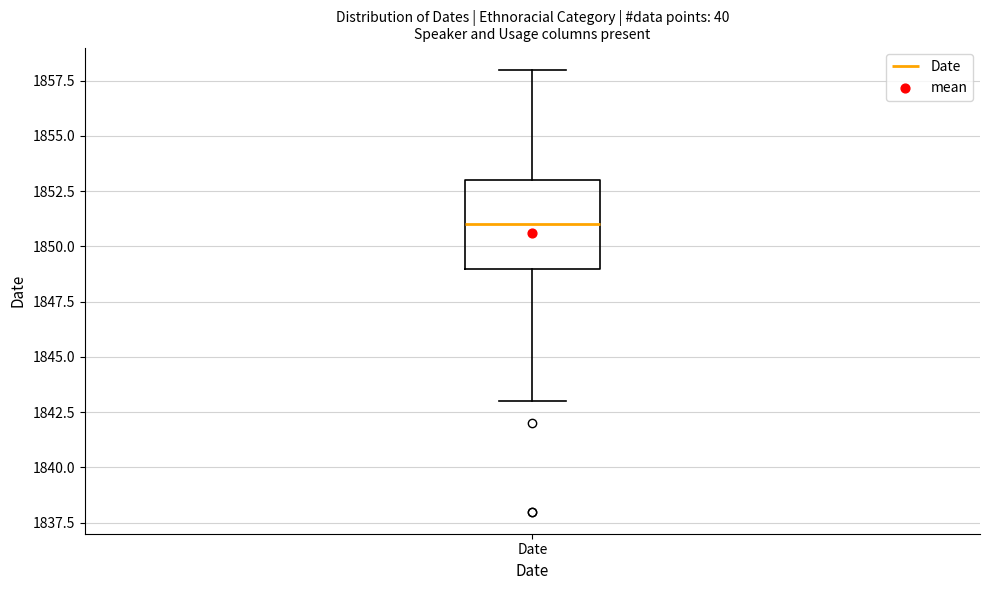

Transcribe this box plot: give where the median line is, the range the box spans, and where the two whiskers end, as read against the y-axis. The values are not printed on the chart, so give them approximately, as read against the axis.

median 1851, box 1849 to 1853, whiskers 1843 to 1858